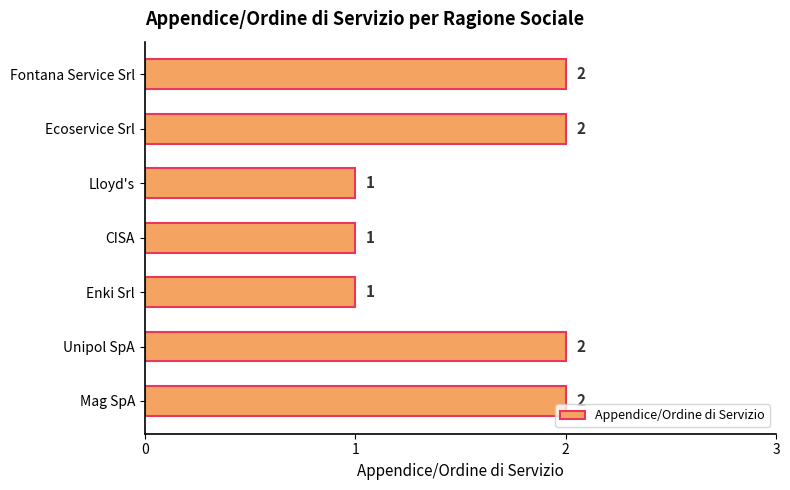

True or false: the data shows 2 at Fontana Service Srl.

True